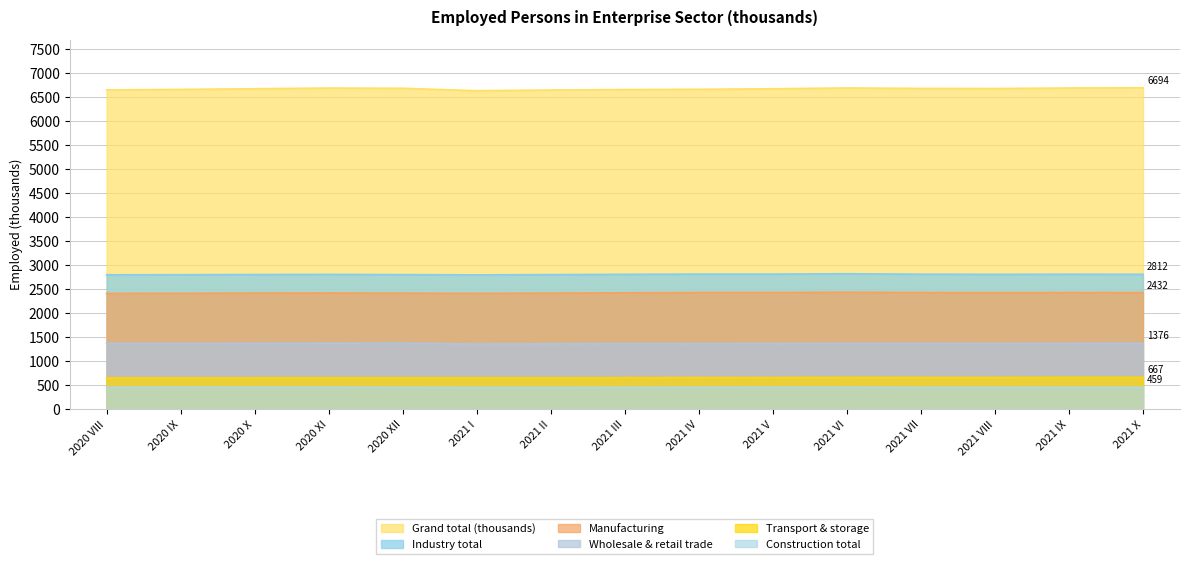

At which label is Wholesale & retail trade closest to 1370?

2021 III